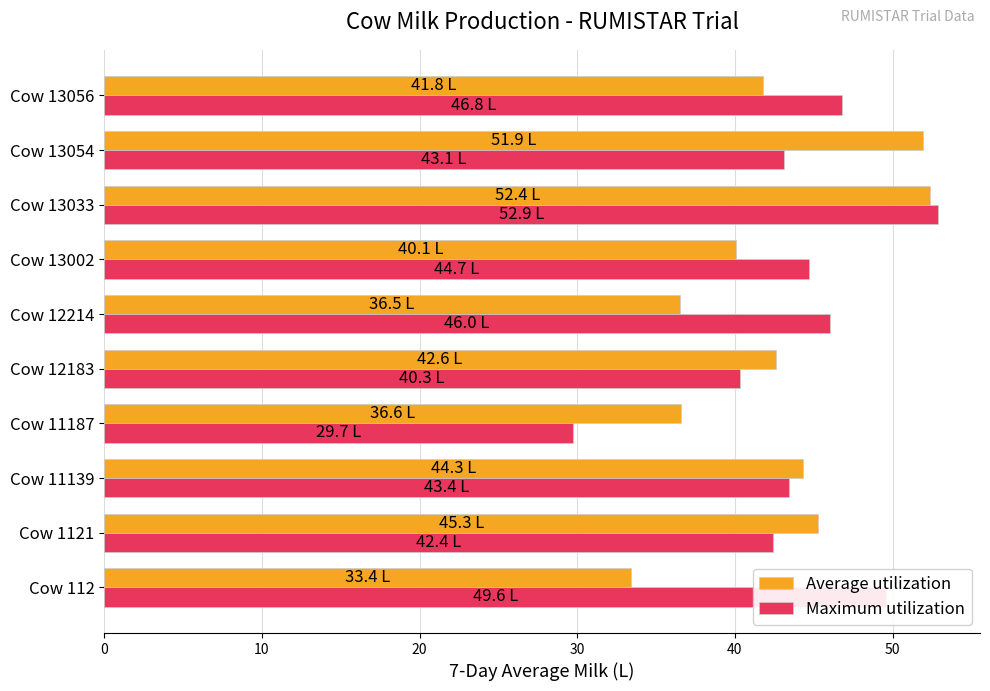

Which series has the widest spread of values?

Maximum utilization